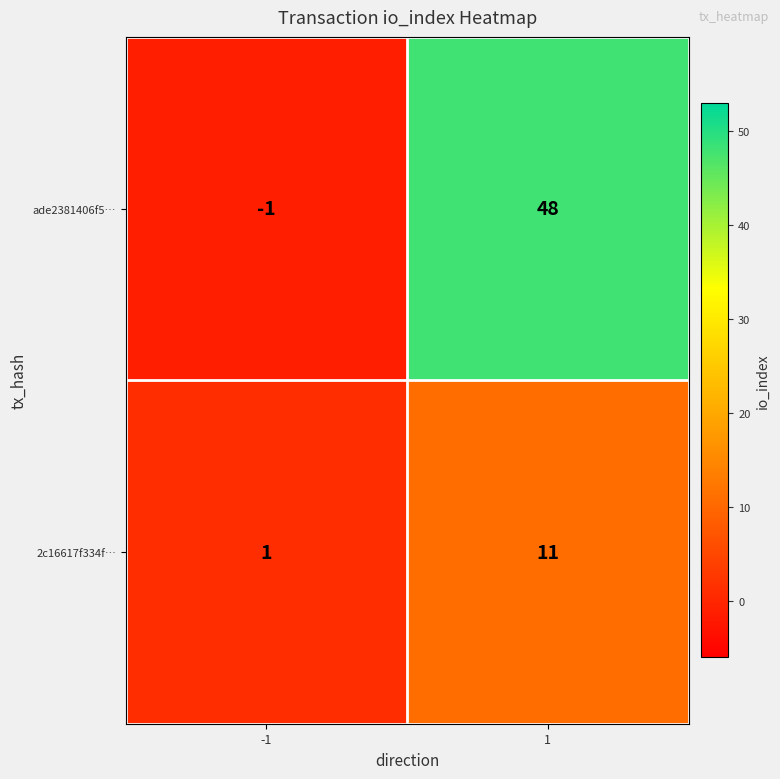

Count the number of data series in this chart.

2